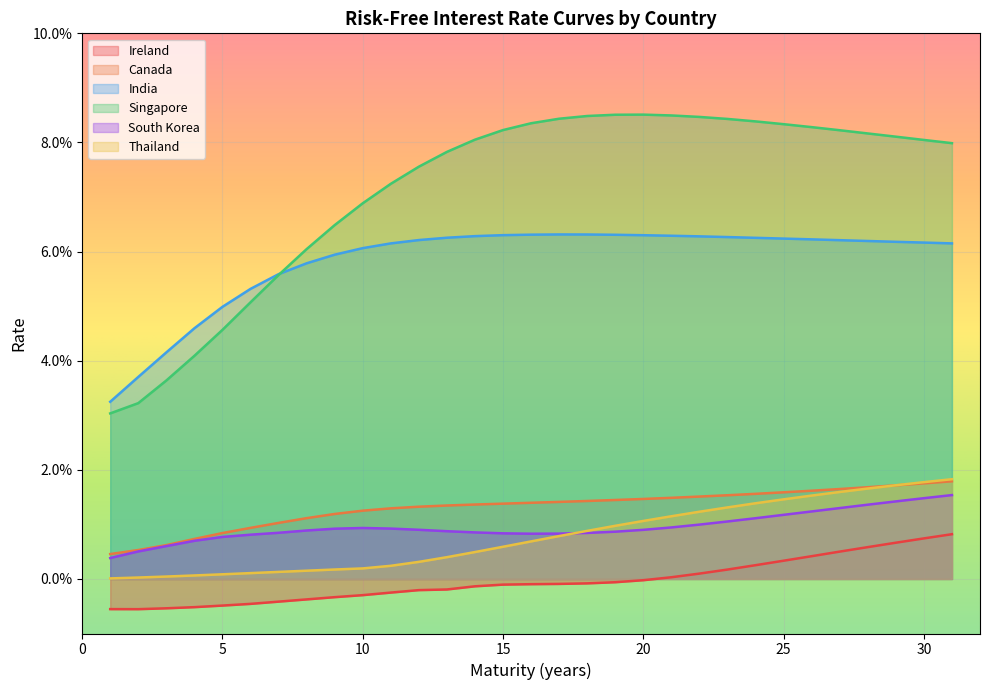

True or false: Ireland has more than 2 points higher than both neighbors.

False